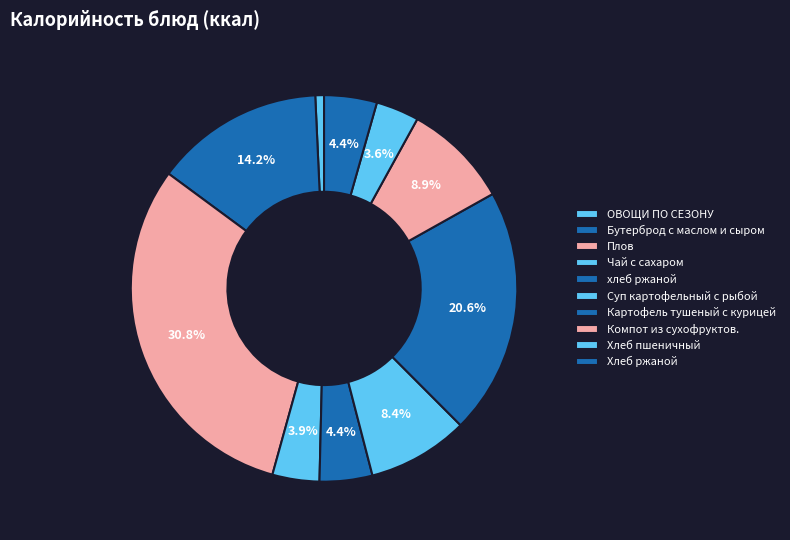

Does ОВОЩИ ПО СЕЗОНУ account for over 50% of the chart?

No